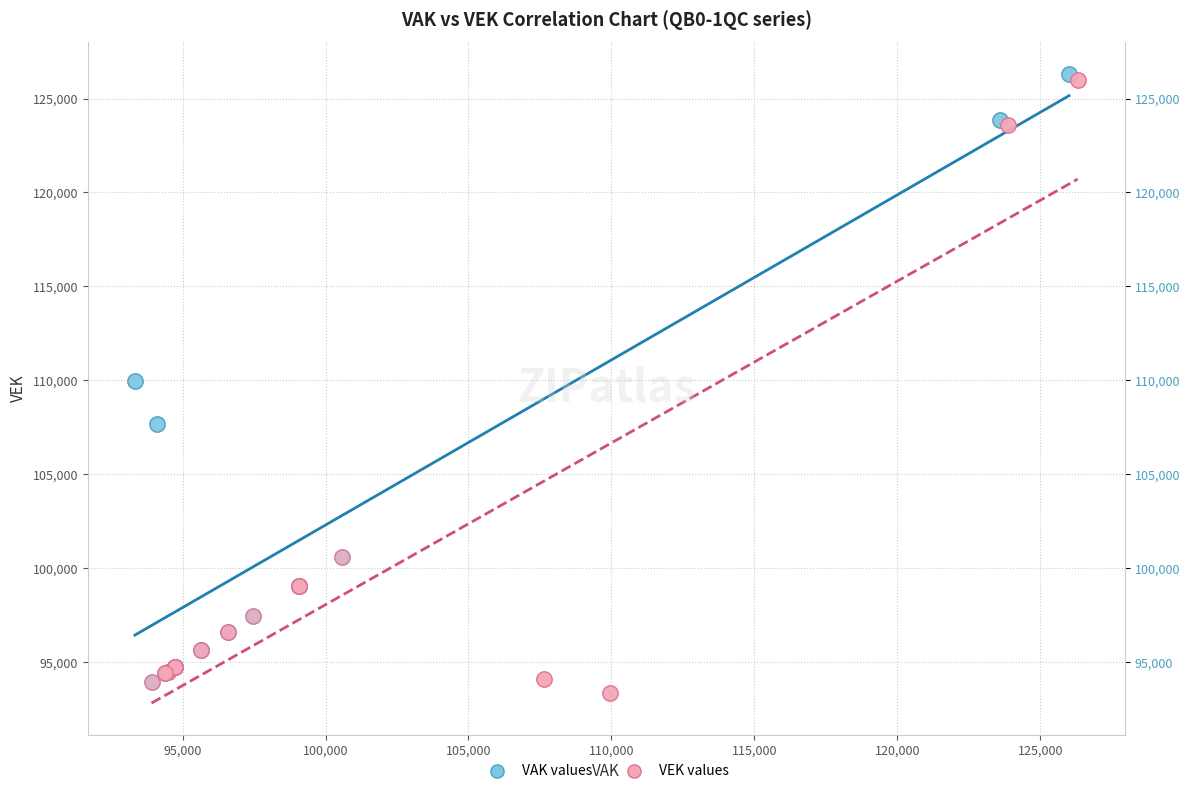

What are all the series names shown in the legend?

VAK values, VEK values